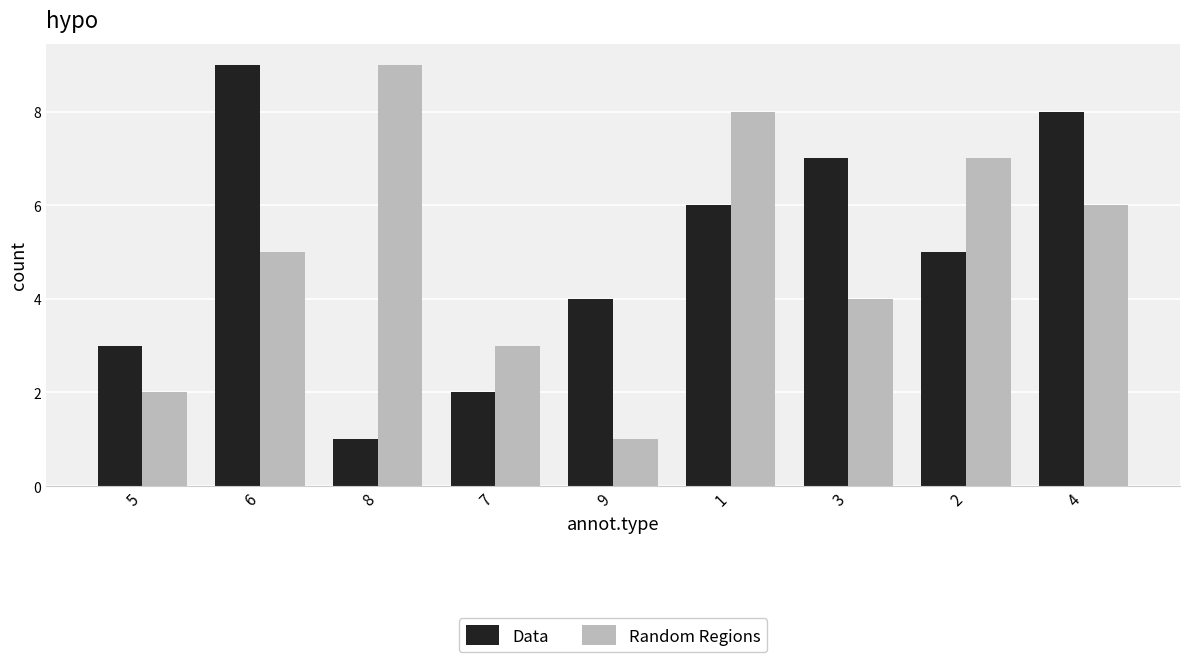

What is the label of the 4th bar from the left?

7